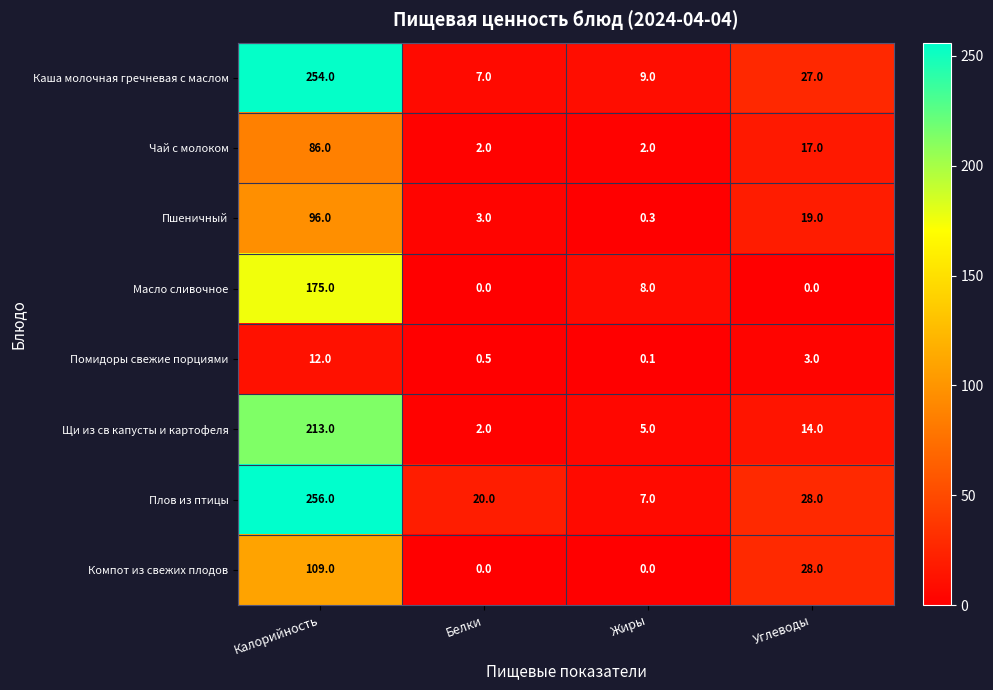

Where is Каша молочная гречневая с маслом nearest to the value 130?

Углеводы